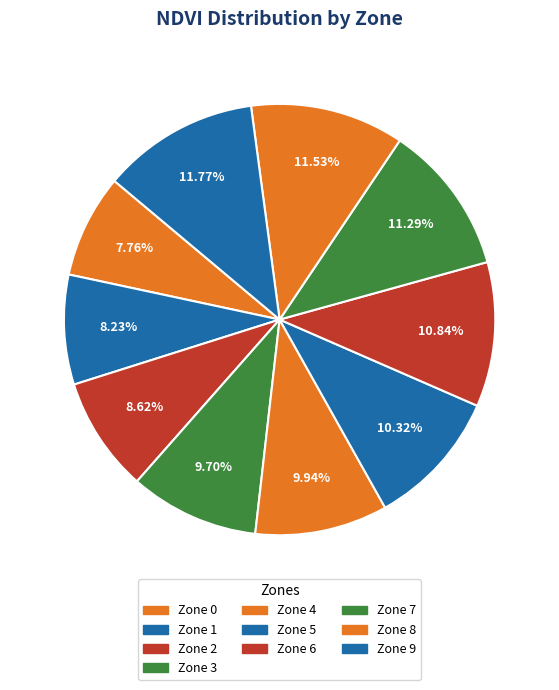

How many slices are in this pie chart?

10